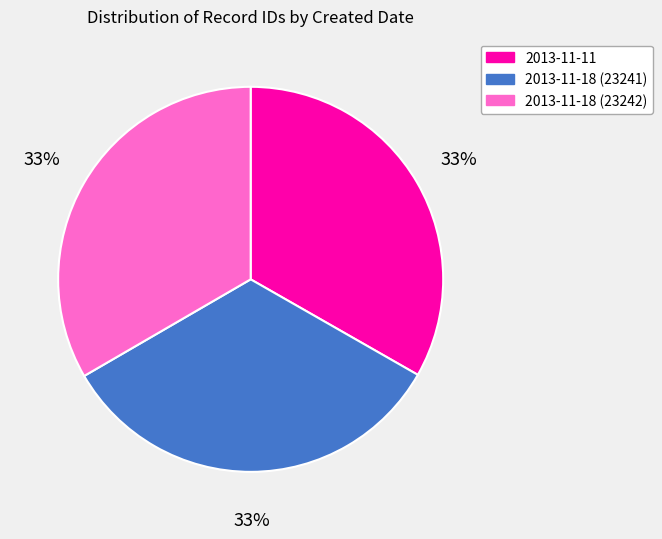

What is the ratio of the value at 2013-11-18 (23242) to the value at 2013-11-18 (23241)?

1.0